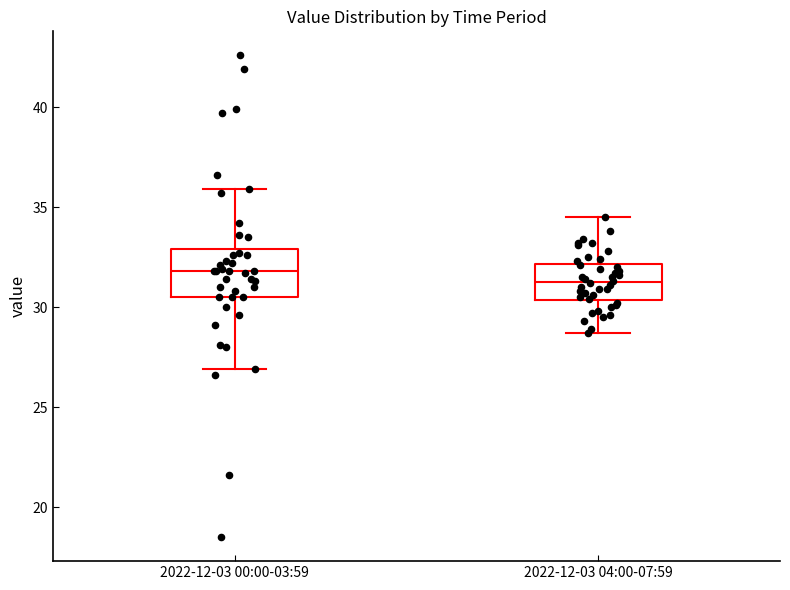

Reading left to right, read every box against the y-axis: the position of its median line, the range the box covers, and the ends of its whiskers. The values are not printed on the chart, so give them approximately, as read against the axis.

2022-12-03 00:00-03:59: median 32.0, box 30.5 to 33.0, whiskers 27.0 to 36.0
2022-12-03 04:00-07:59: median 31.5, box 30.5 to 32.0, whiskers 28.5 to 34.5